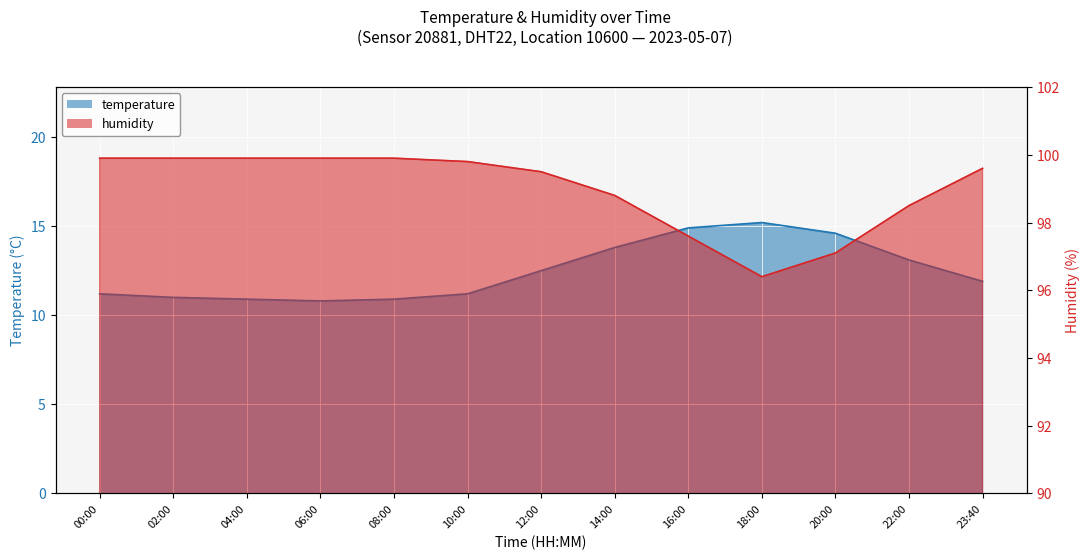

Which category has the lowest value across all series?

06:00